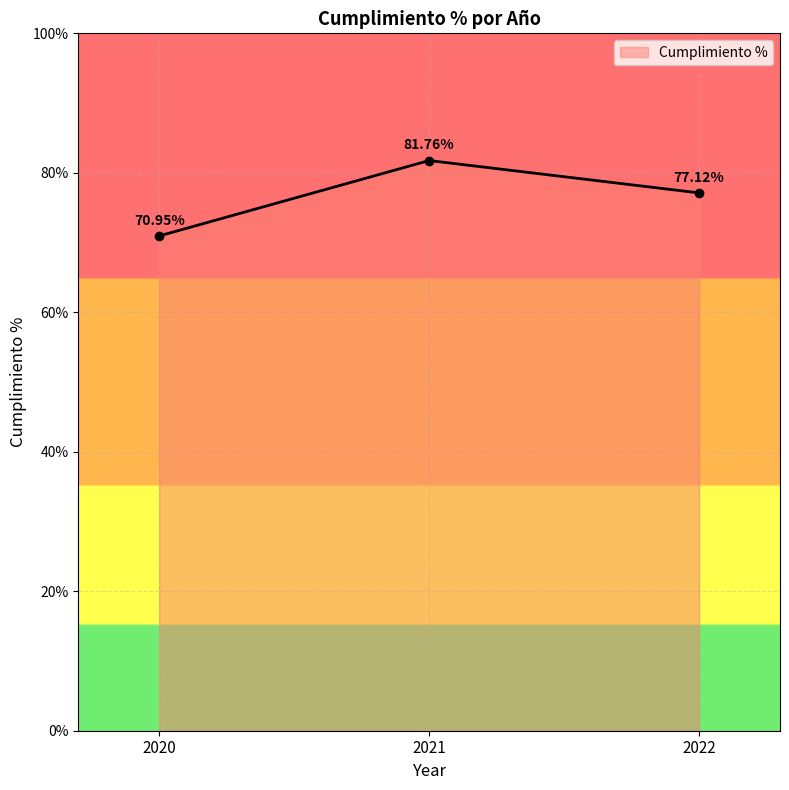

What is the maximum value shown in the chart?

81.8